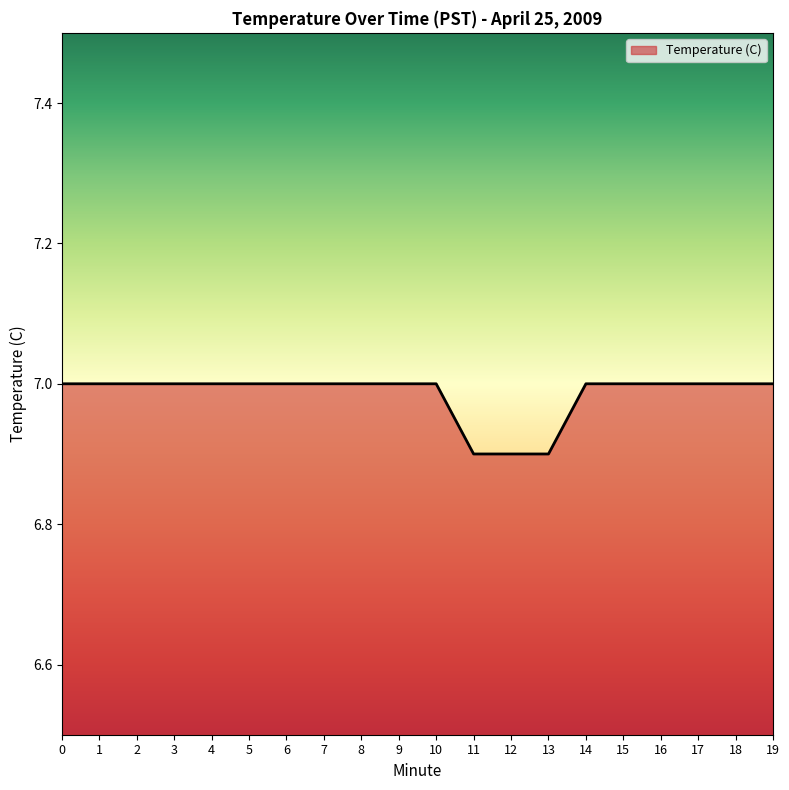

Reading left to right, transcribe all the data shown in this chart.

0=7.0	1=7.0	2=7.0	3=7.0	4=7.0	5=7.0	6=7.0	7=7.0	8=7.0	9=7.0	10=7.0	11=6.9	12=6.9	13=6.9	14=7.0	15=7.0	16=7.0	17=7.0	18=7.0	19=7.0